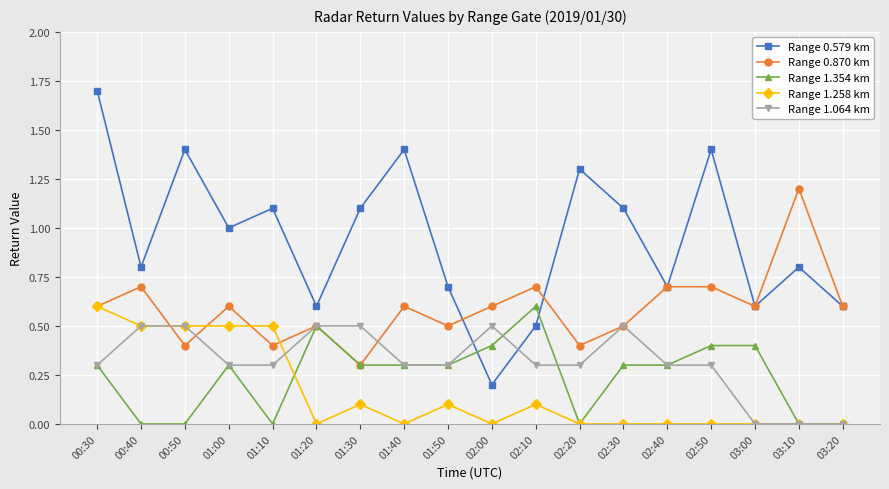

Reading left to right, list all the values displayed in this chart.

Range 0.579 km: 00:30=1.7	00:40=0.8	00:50=1.4	01:00=1.0	01:10=1.1	01:20=0.6	01:30=1.1	01:40=1.4	01:50=0.7	02:00=0.2	02:10=0.5	02:20=1.3	02:30=1.1	02:40=0.7	02:50=1.4	03:00=0.6	03:10=0.8	03:20=0.6
Range 0.870 km: 00:30=0.6	00:40=0.7	00:50=0.4	01:00=0.6	01:10=0.4	01:20=0.5	01:30=0.3	01:40=0.6	01:50=0.5	02:00=0.6	02:10=0.7	02:20=0.4	02:30=0.5	02:40=0.7	02:50=0.7	03:00=0.6	03:10=1.2	03:20=0.6
Range 1.354 km: 00:30=0.3	00:40=0.0	00:50=0.0	01:00=0.3	01:10=0.0	01:20=0.5	01:30=0.3	01:40=0.3	01:50=0.3	02:00=0.4	02:10=0.6	02:20=0.0	02:30=0.3	02:40=0.3	02:50=0.4	03:00=0.4	03:10=0.0	03:20=0.0
Range 1.258 km: 00:30=0.6	00:40=0.5	00:50=0.5	01:00=0.5	01:10=0.5	01:20=0.0	01:30=0.1	01:40=0.0	01:50=0.1	02:00=0.0	02:10=0.1	02:20=0.0	02:30=0.0	02:40=0.0	02:50=0.0	03:00=0.0	03:10=0.0	03:20=0.0
Range 1.064 km: 00:30=0.3	00:40=0.5	00:50=0.5	01:00=0.3	01:10=0.3	01:20=0.5	01:30=0.5	01:40=0.3	01:50=0.3	02:00=0.5	02:10=0.3	02:20=0.3	02:30=0.5	02:40=0.3	02:50=0.3	03:00=0.0	03:10=0.0	03:20=0.0